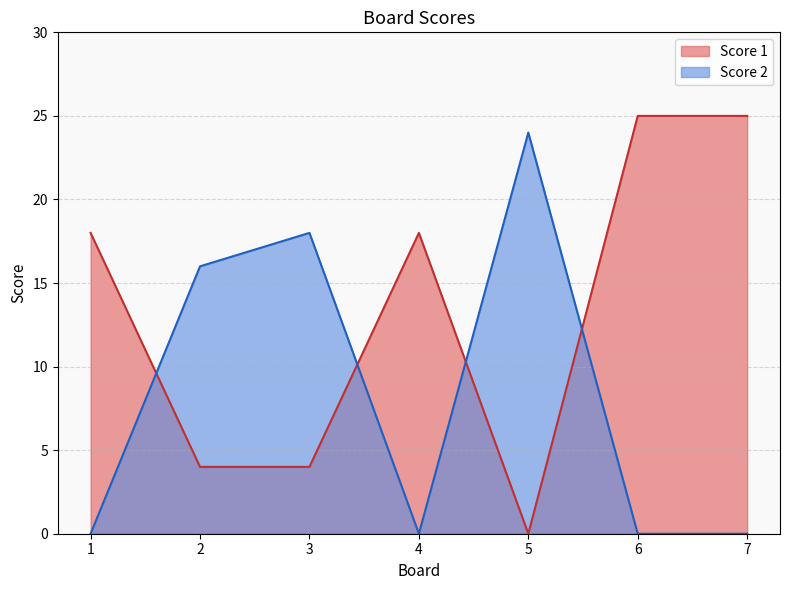

Which category has the highest value in the Score 1 series?

6